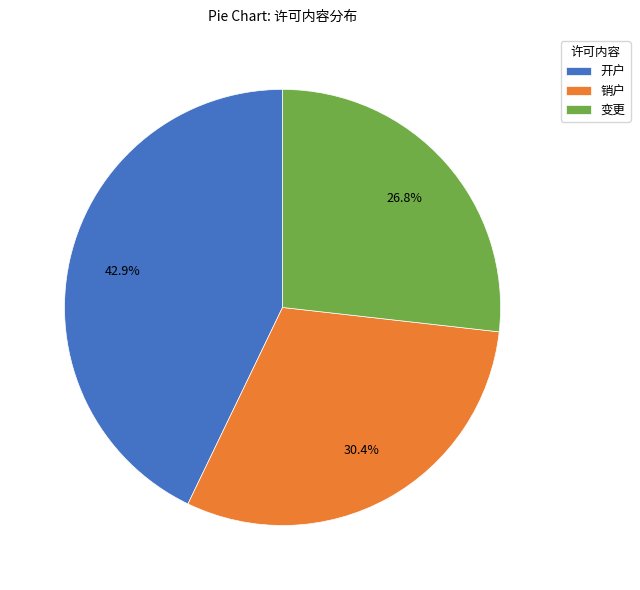

What is the total percentage of 开户 and 销户?

73.2%